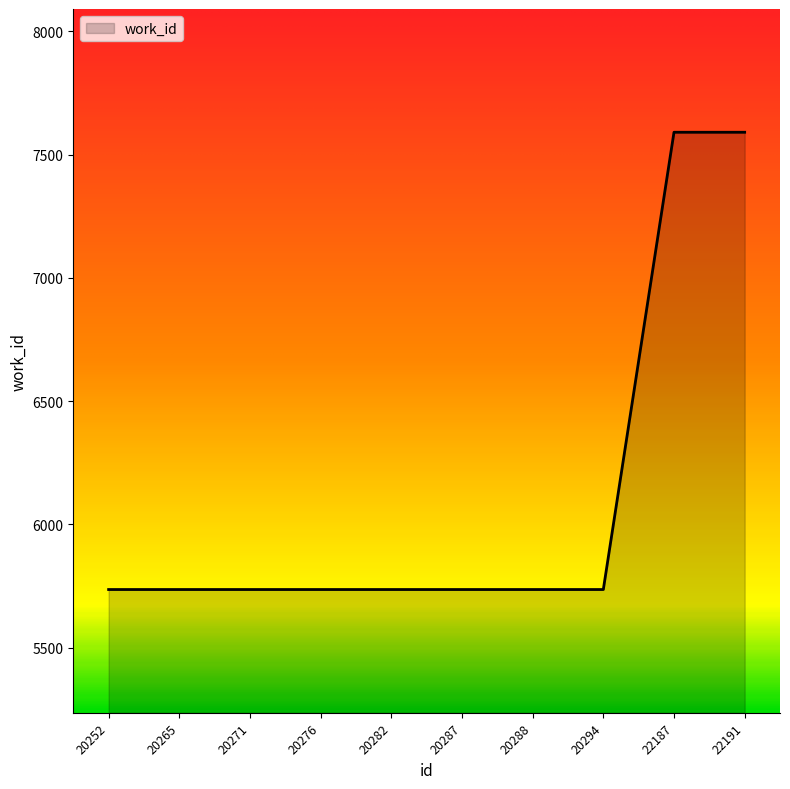

What is the difference between the maximum and minimum values?

1855